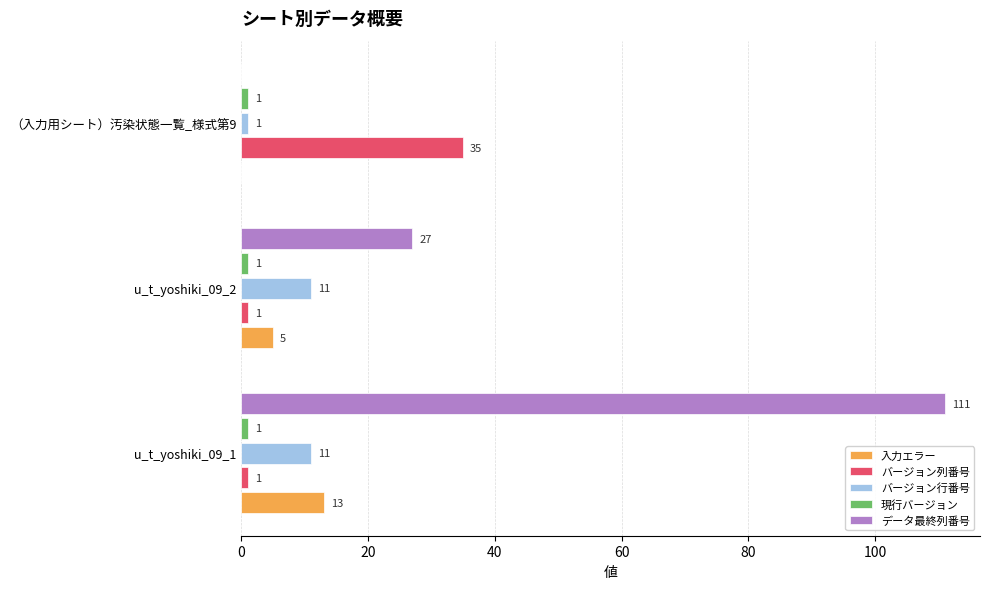

The 入力エラー series shows 9 at u_t_yoshiki_09_1. True or false?

False